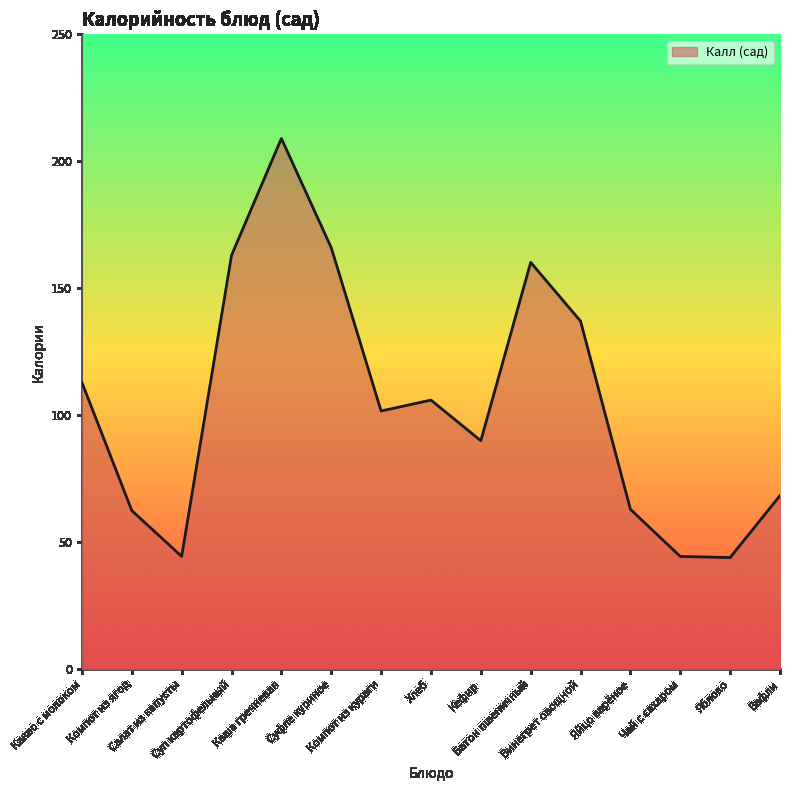

True or false: the data shows 44.5 at Салат из капусты.

True